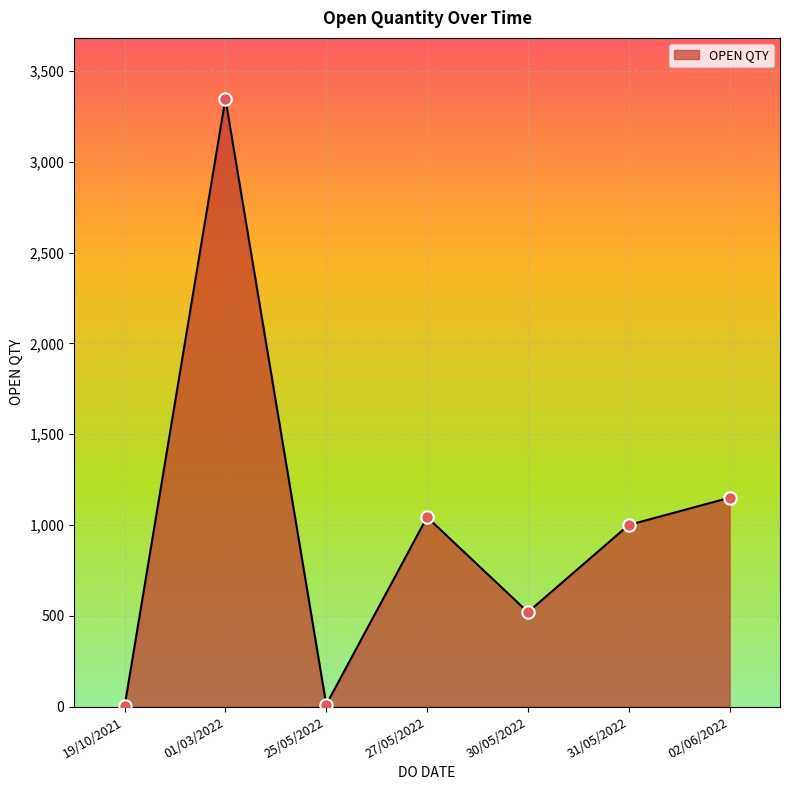

What is the change in value from 27/05/2022 to 30/05/2022?

-523